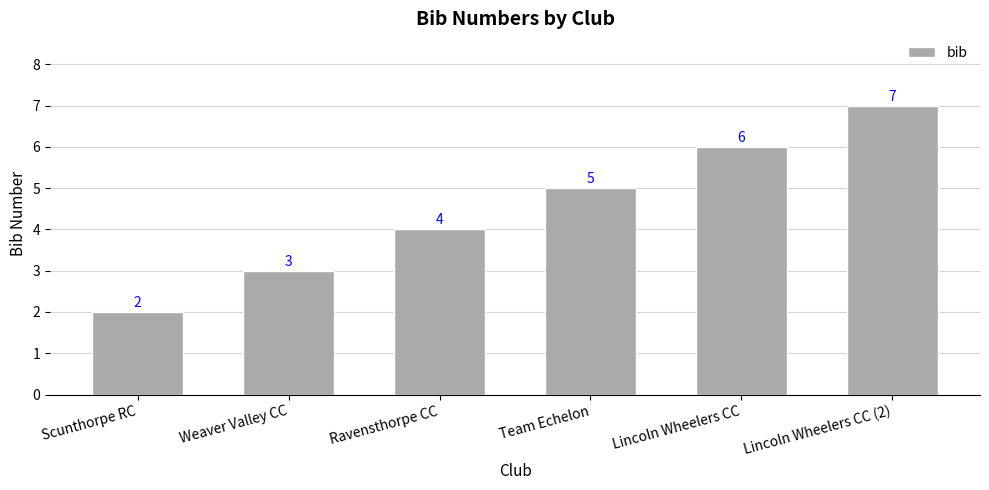

Is it true that the value at Team Echelon is 1?

False